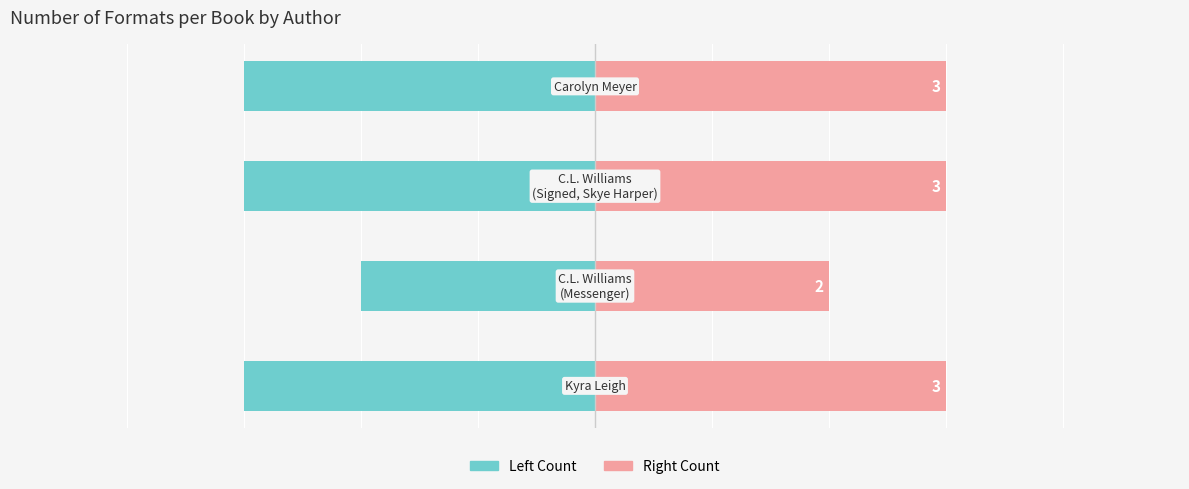

Between 1 and 0, which is larger?

1